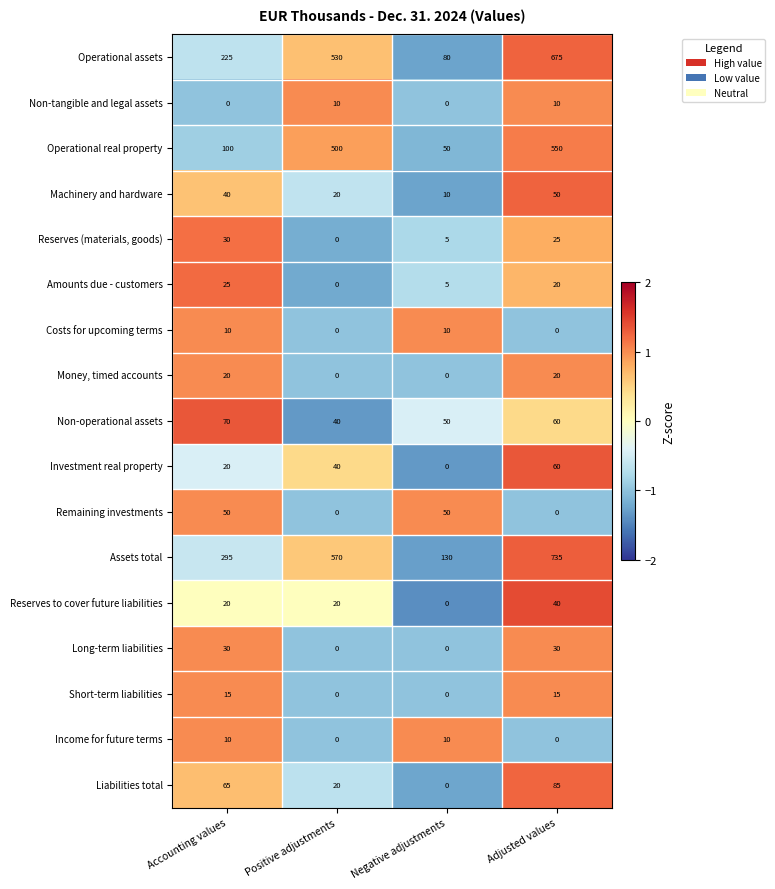

What is the greatest value displayed?

735